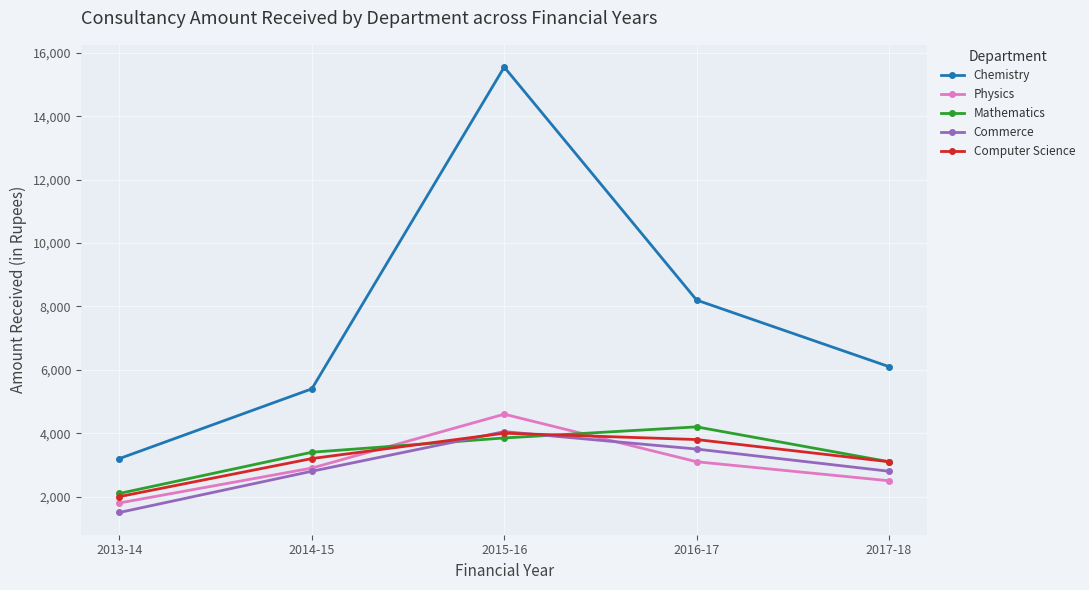

Which series changed the most between 2015-16 and 2016-17?

Chemistry